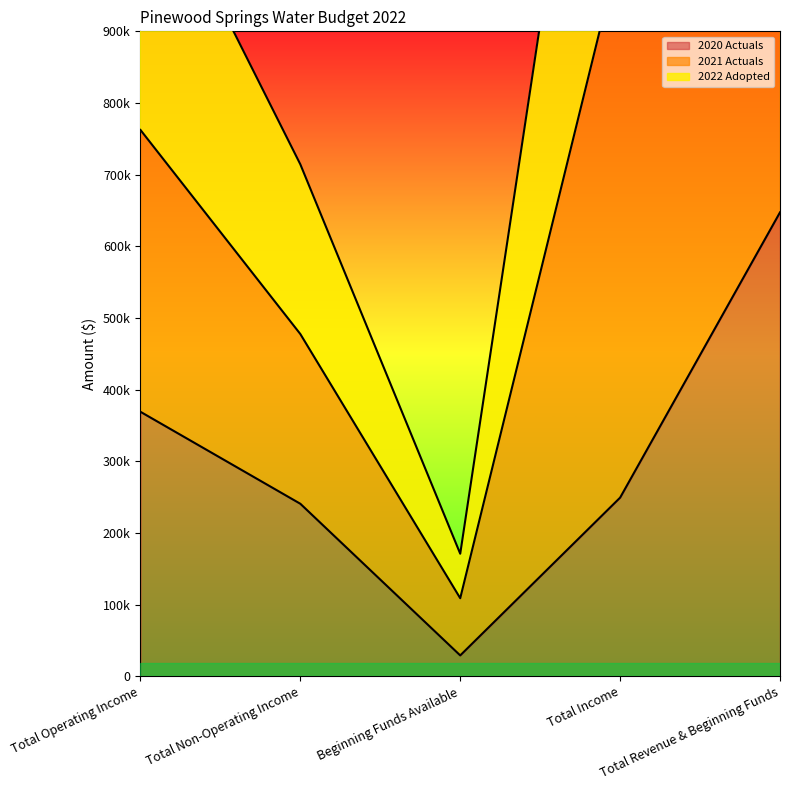

How many interior local valleys does the 2022 Adopted series have?

1